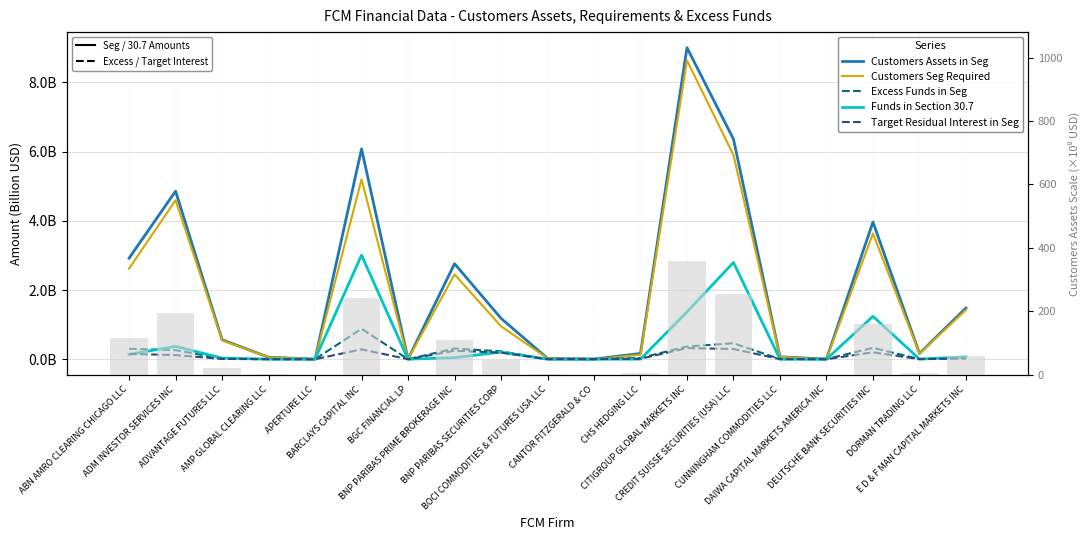

The value of Customers Seg Required at BNP PARIBAS PRIME BROKERAGE INC is 4.1. True or false?

False